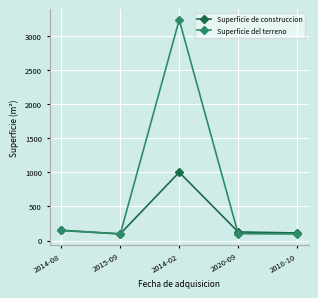

What is the maximum value for Superficie de construccion?

1000